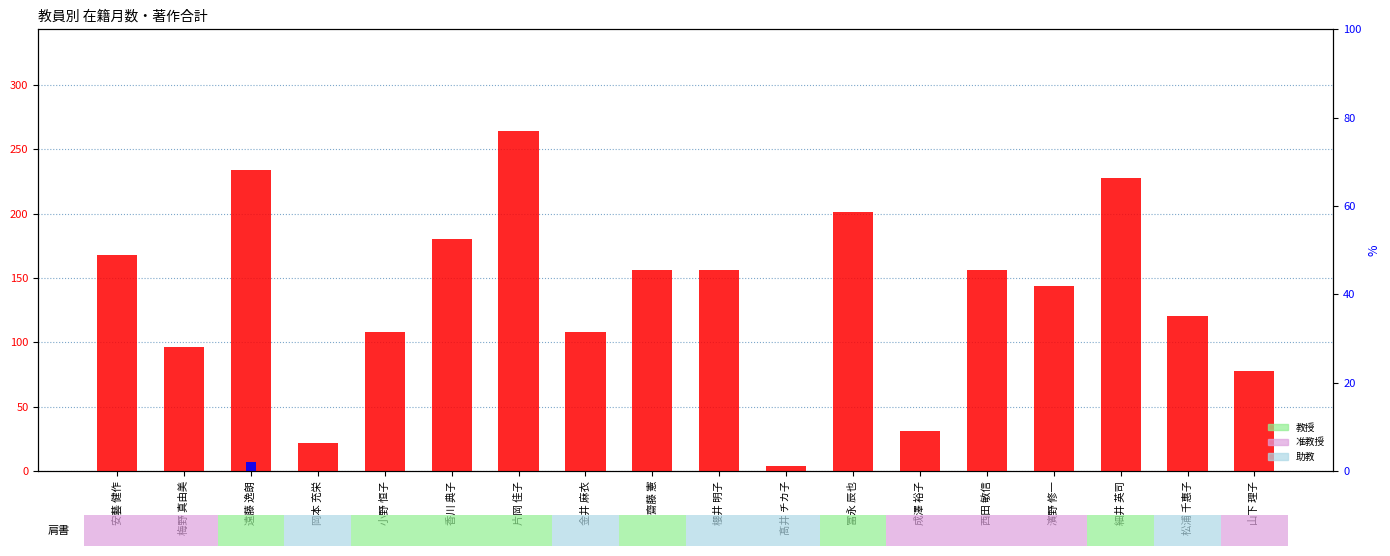

How many values in 著作合計 are above zero?

1